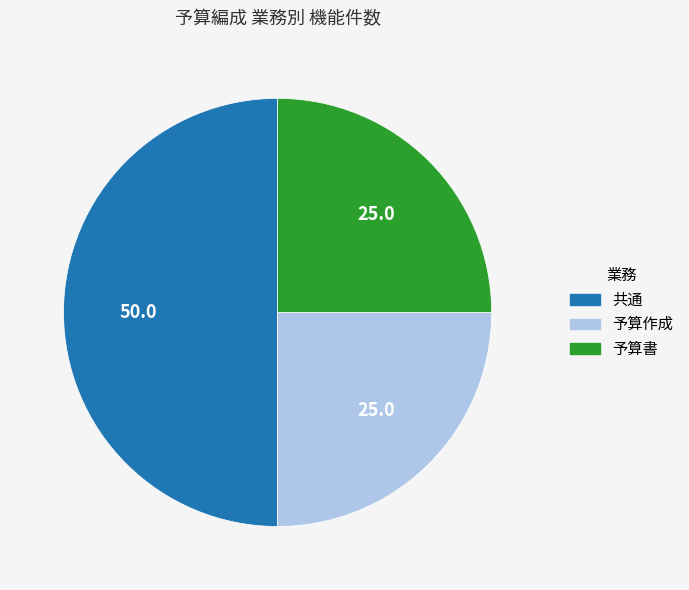

Approximately how many times larger is the value at 共通 compared to 予算作成?

2.0